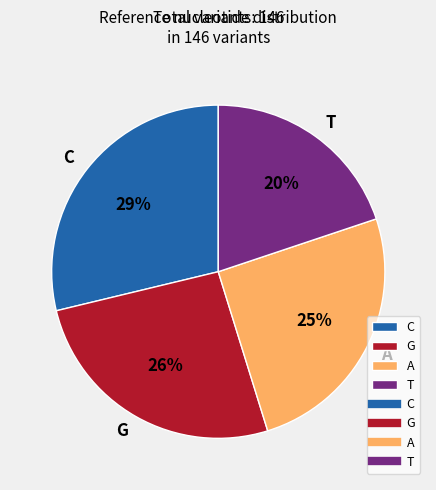

Which has a higher value, A or T?

A